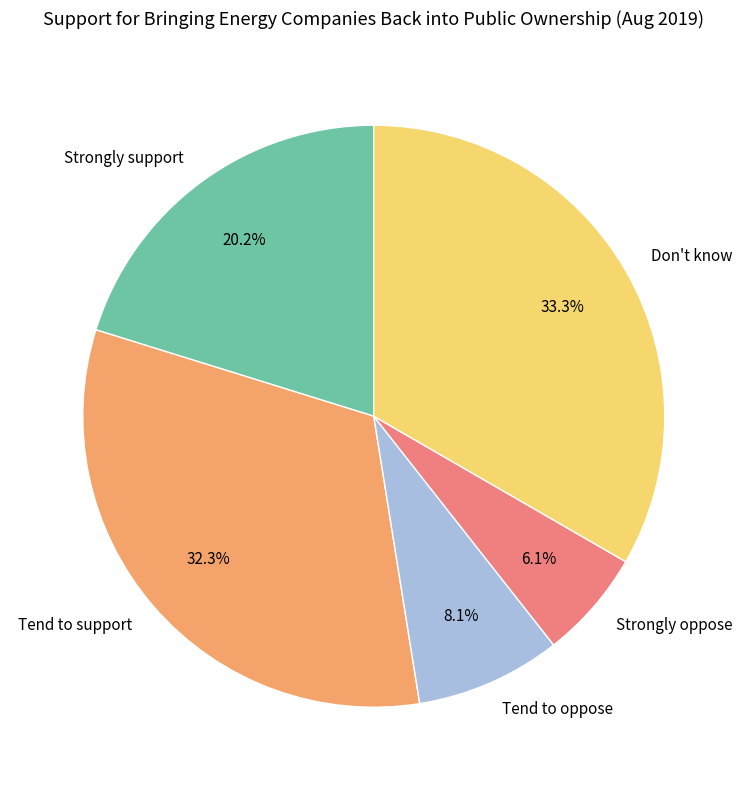

To the nearest percent, what is the average slice percentage?

20%